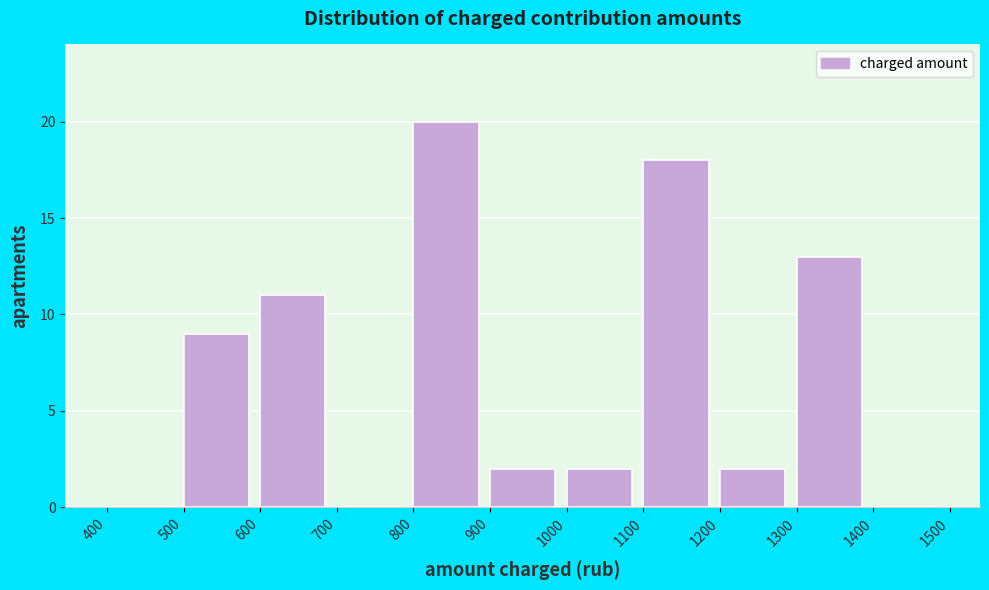

How tall is the bar that spans 1200 to 1300 on the x-axis? The values are not printed on the chart, so give them approximately, as read against the axis.

2